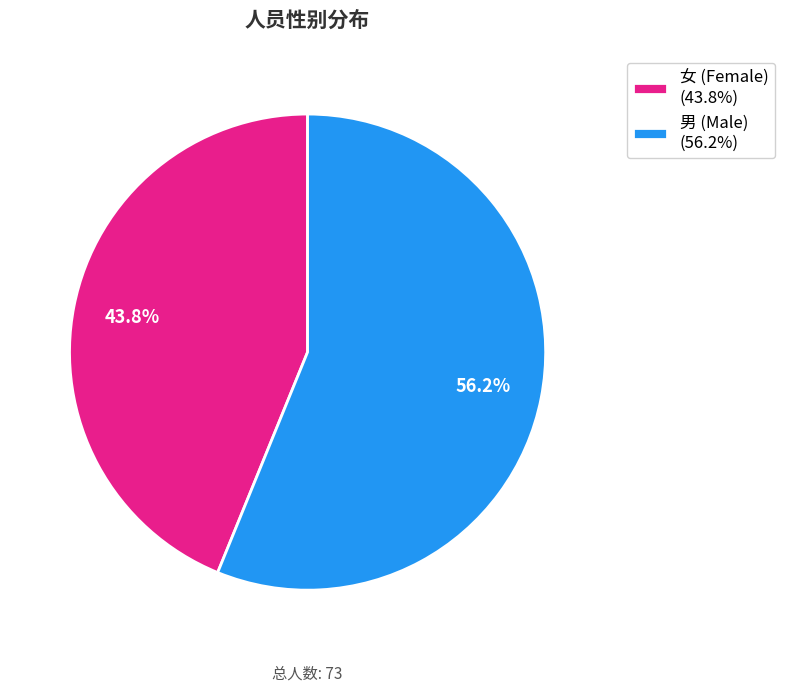

What is the ratio of the value at 女 to the value at 男?

0.8